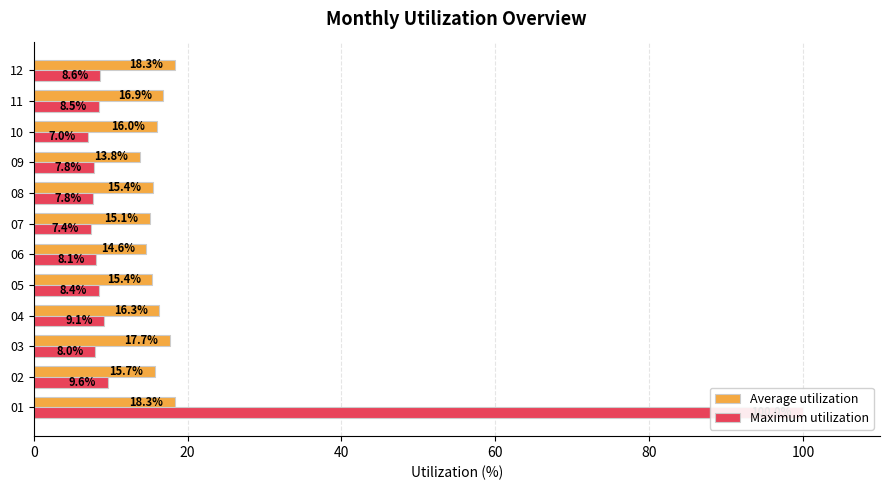

Reading left to right, list all the values displayed in this chart.

Average utilization: 18.3	15.7	17.7	16.3	15.4	14.6	15.1	15.4	13.8	16.0	16.9	18.3
Maximum utilization: 100.0	9.6	8.0	9.1	8.4	8.1	7.4	7.8	7.8	7.0	8.5	8.6